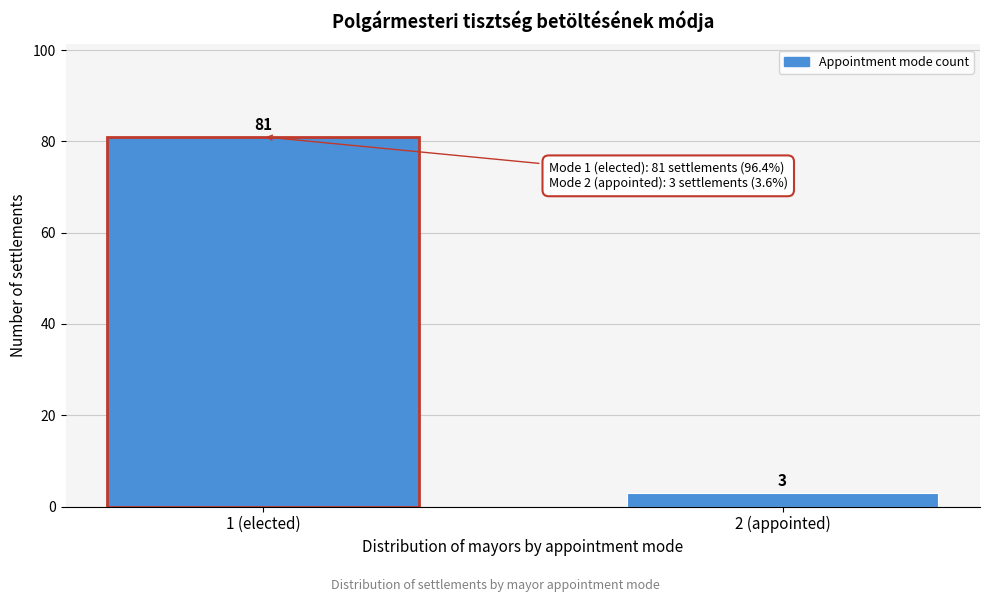

Reading left to right, extract all data points from this chart.

81	3